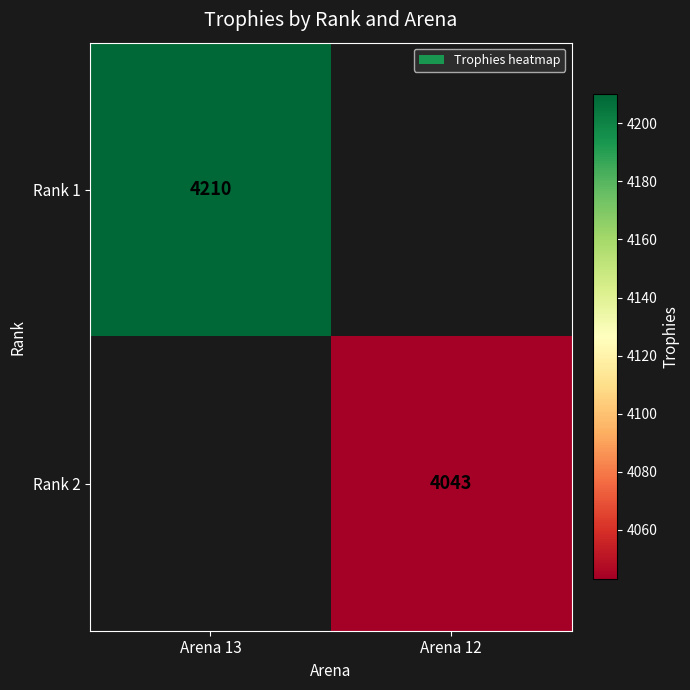

What is the maximum value shown in the chart?

4210.0